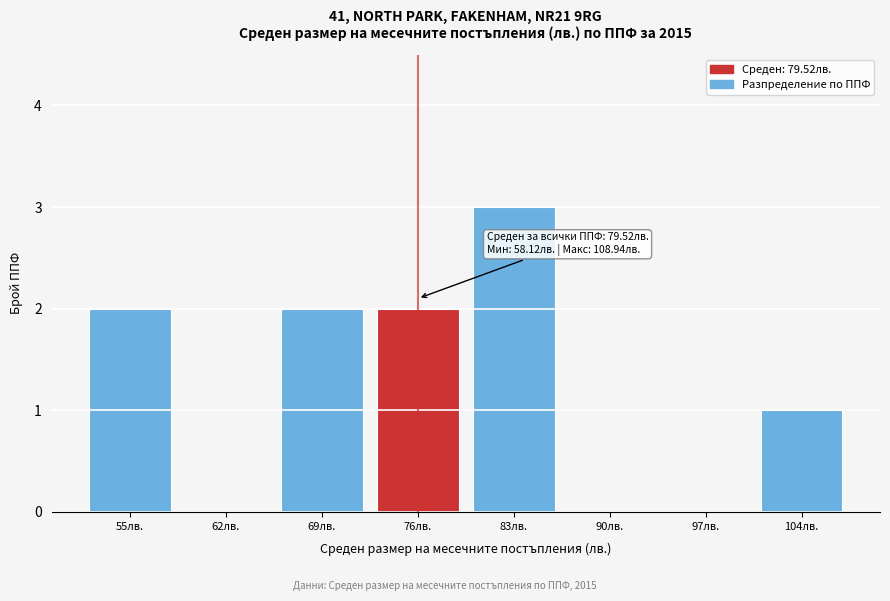

Reading left to right, what are all the values shown in this chart?

55лв.=2	62лв.=0	69лв.=2	76лв.=2	83лв.=3	90лв.=0	97лв.=0	104лв.=1